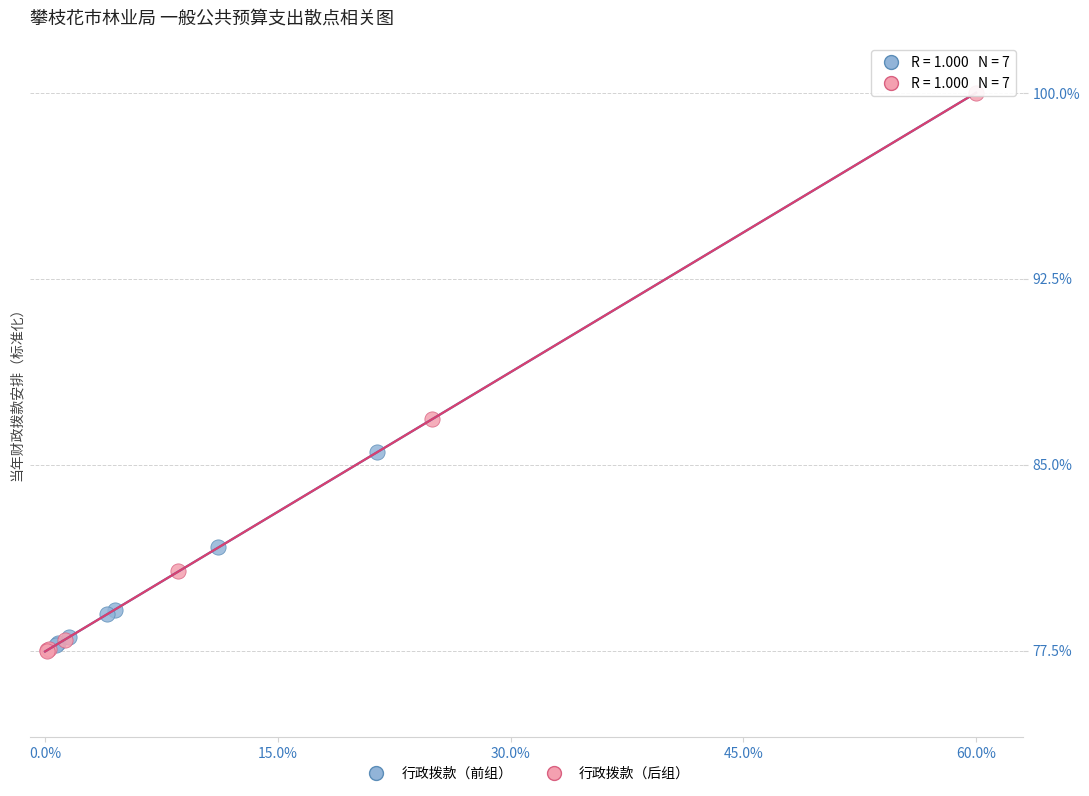

Which series has the largest Y range (max minus min)?

行政拨款（后组）